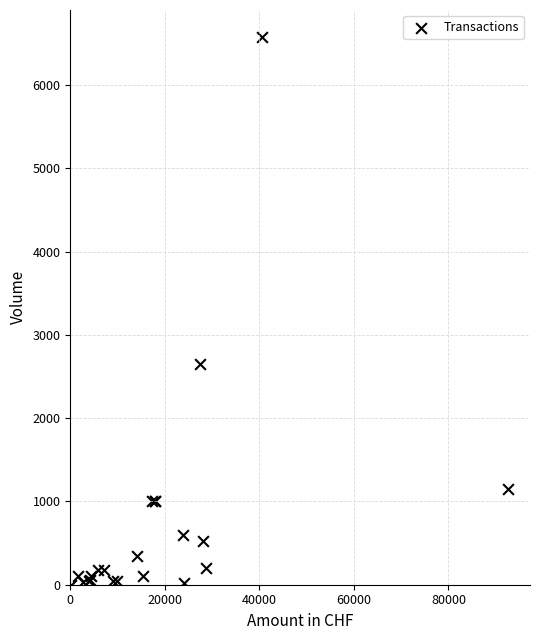

What Y value in the scatter plot is closest to 3287?

2650